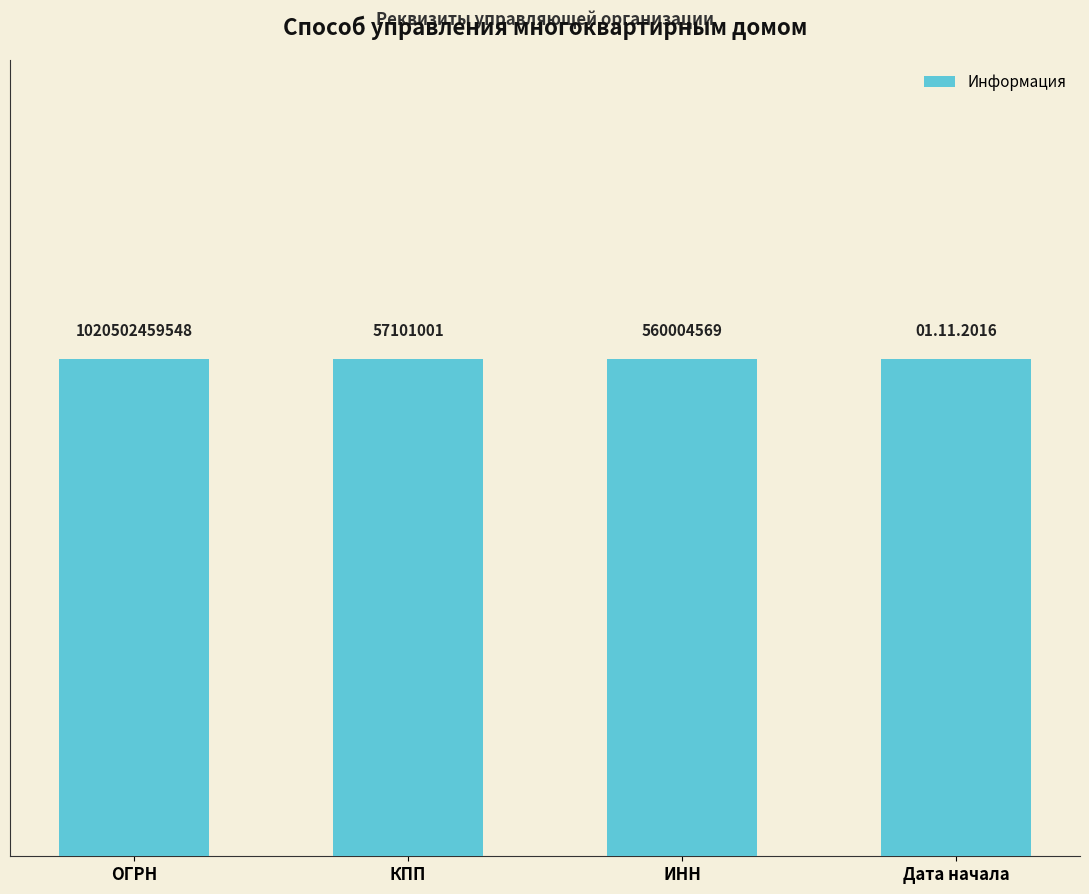

Read the value at КПП, to the nearest 10.

57101000